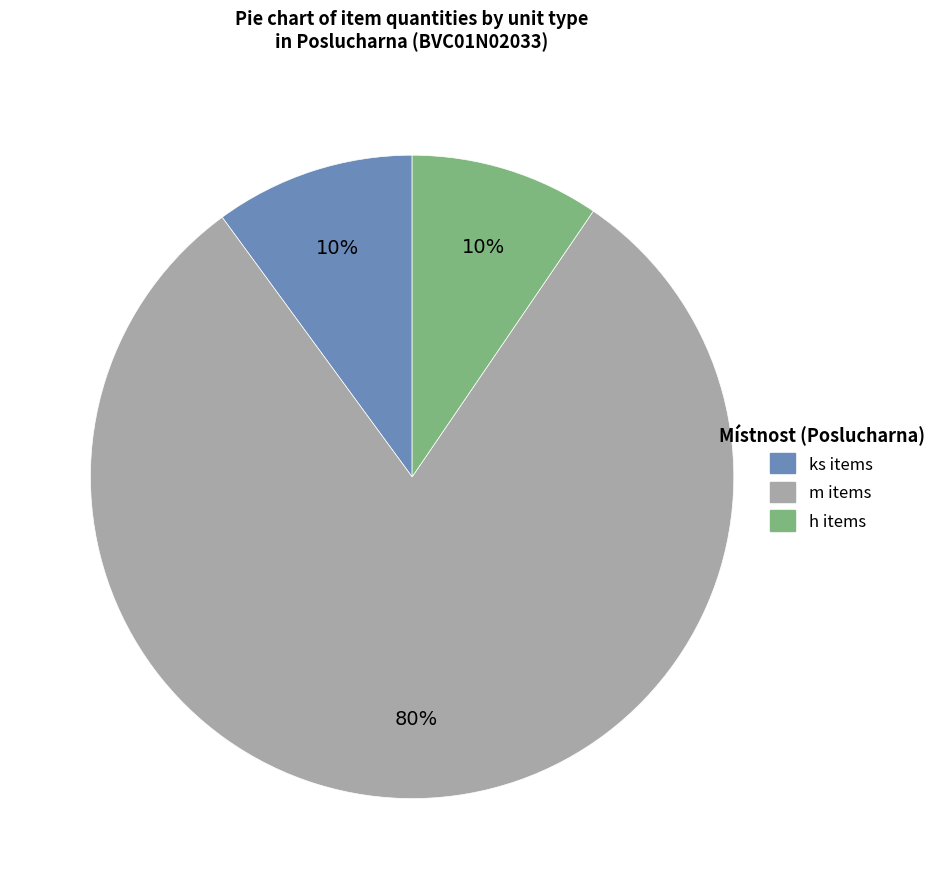

True or false: ks items accounts for 10% of the total.

True